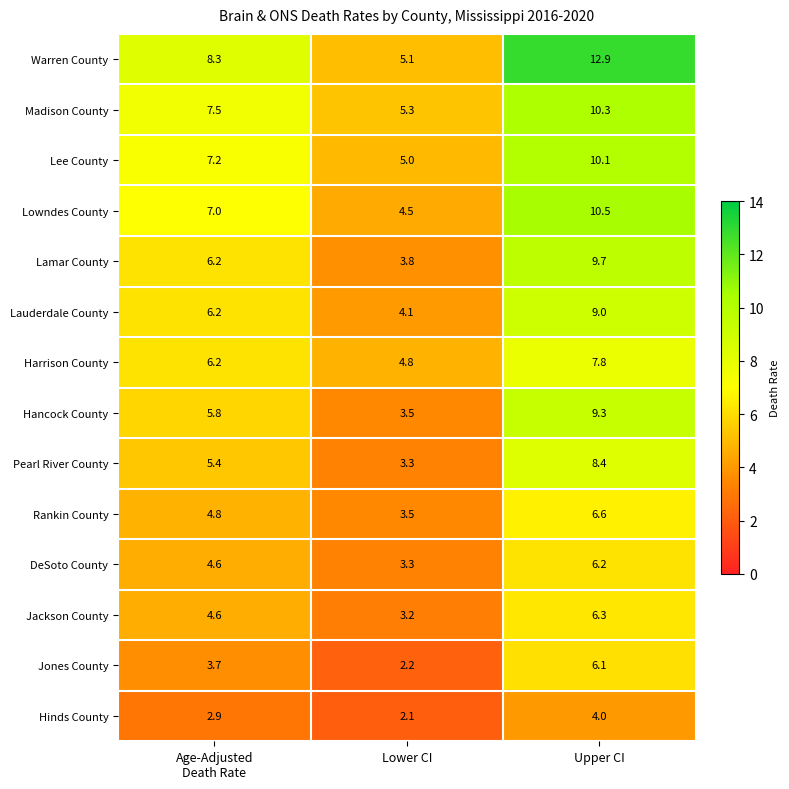

How many distinct data groups are displayed?

14